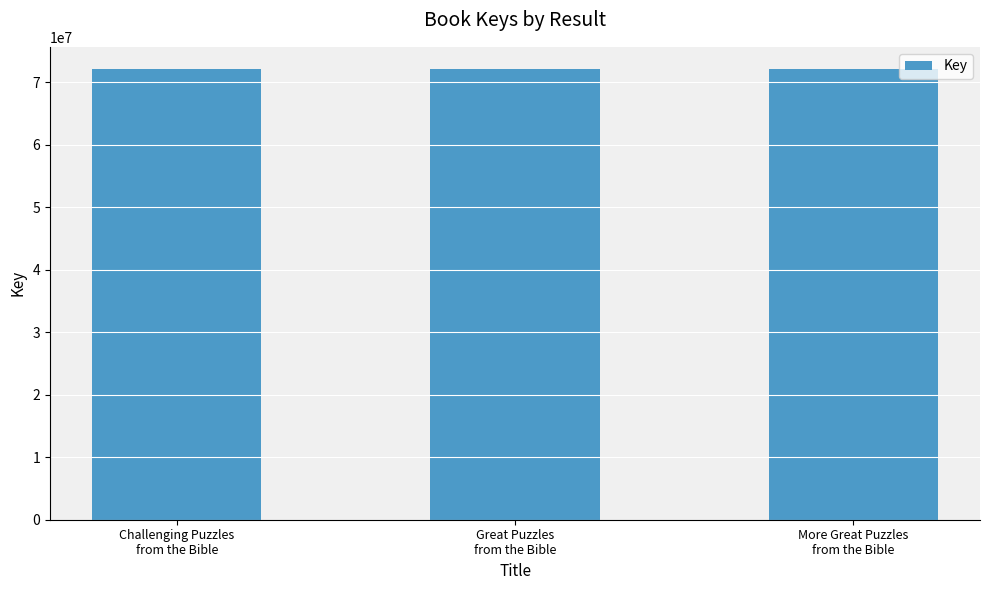

What is the greatest value displayed?

72052541